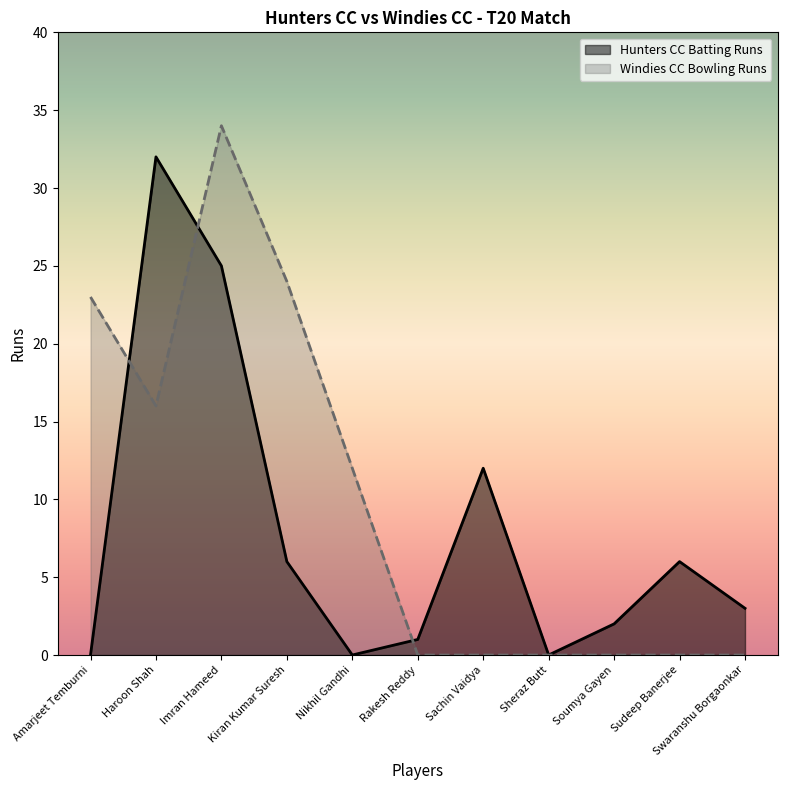

What is the average value of the Hunters CC Batting Runs series?

8